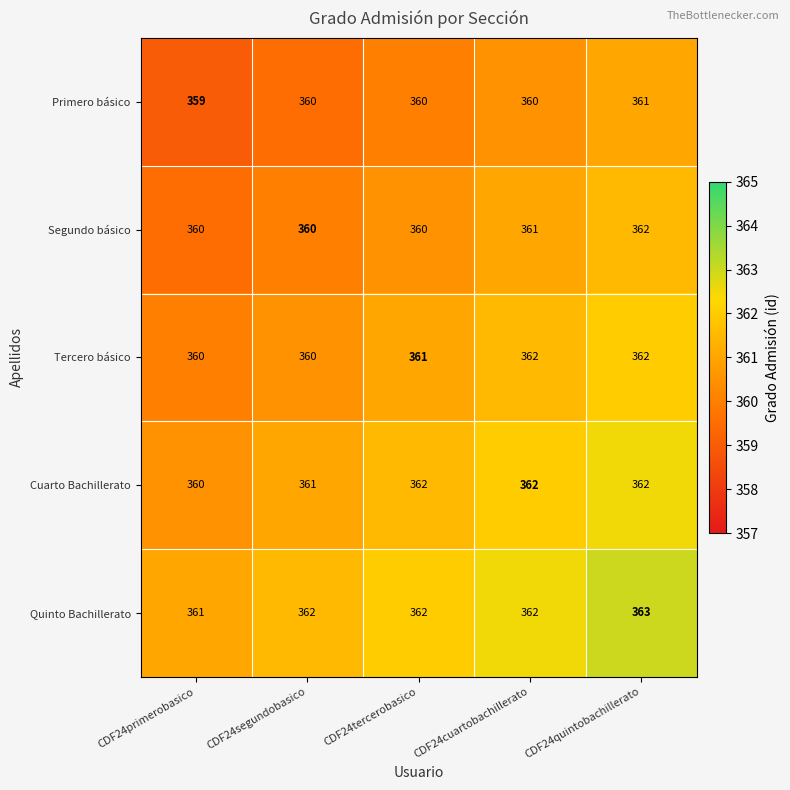

Count the number of categories in the chart.

5